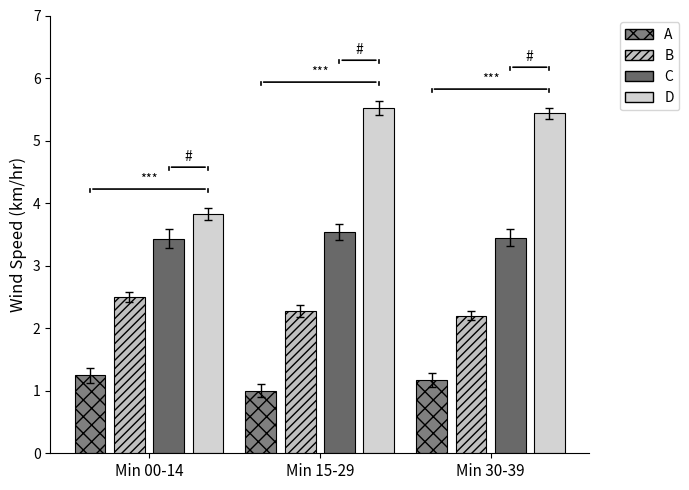

How many bars are there in total?

12